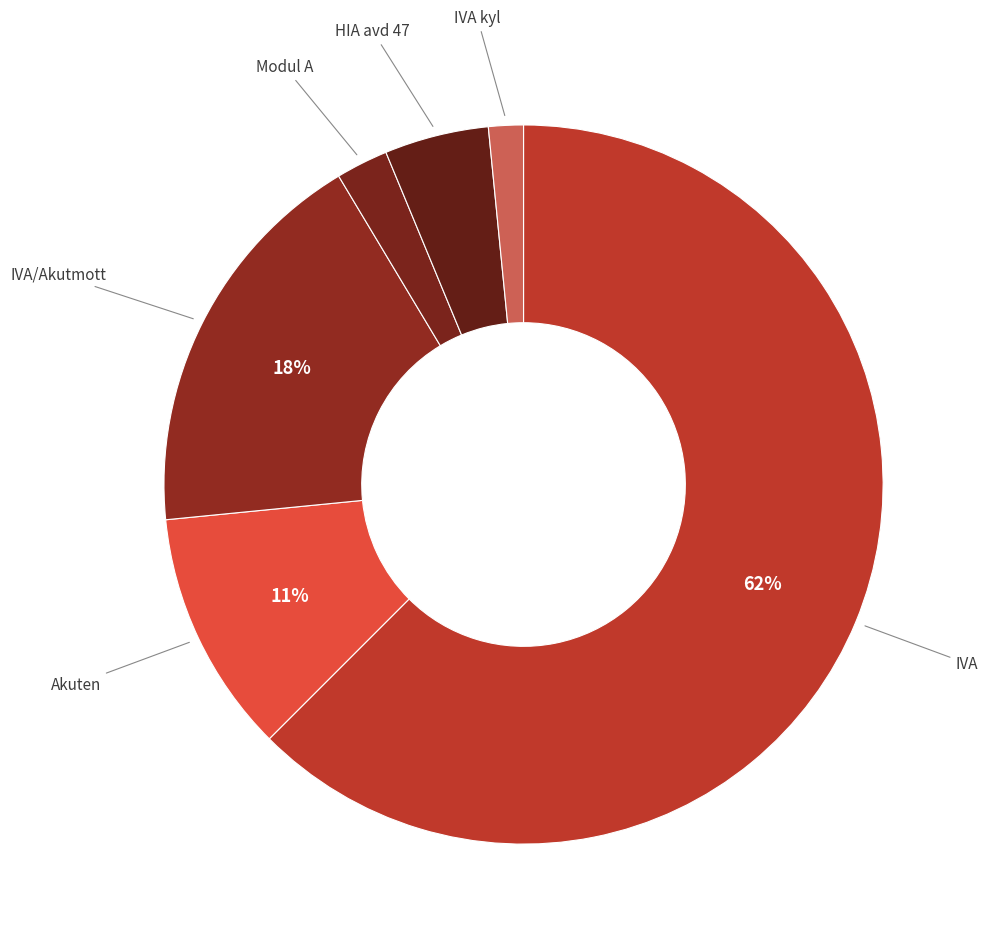

Count the number of slices in the pie.

6